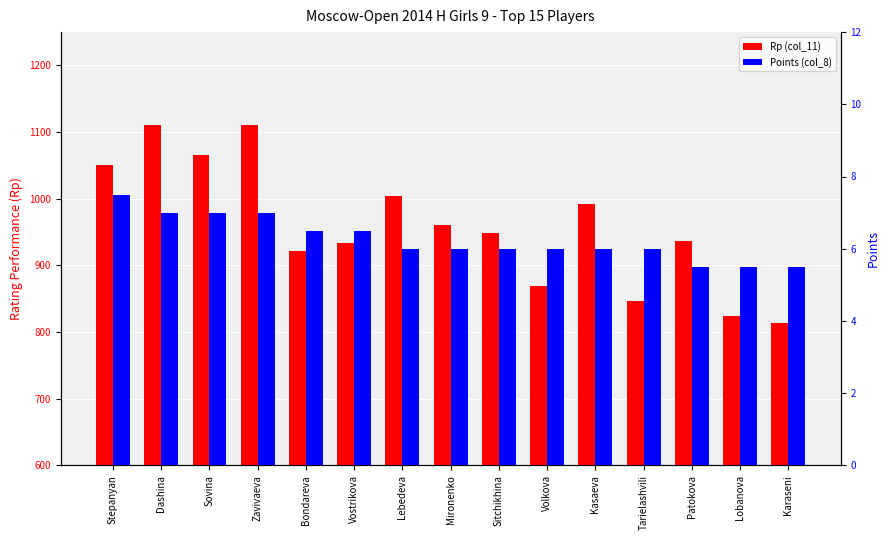

Read the Points (col_8) value at Tarielashvili.

6.0